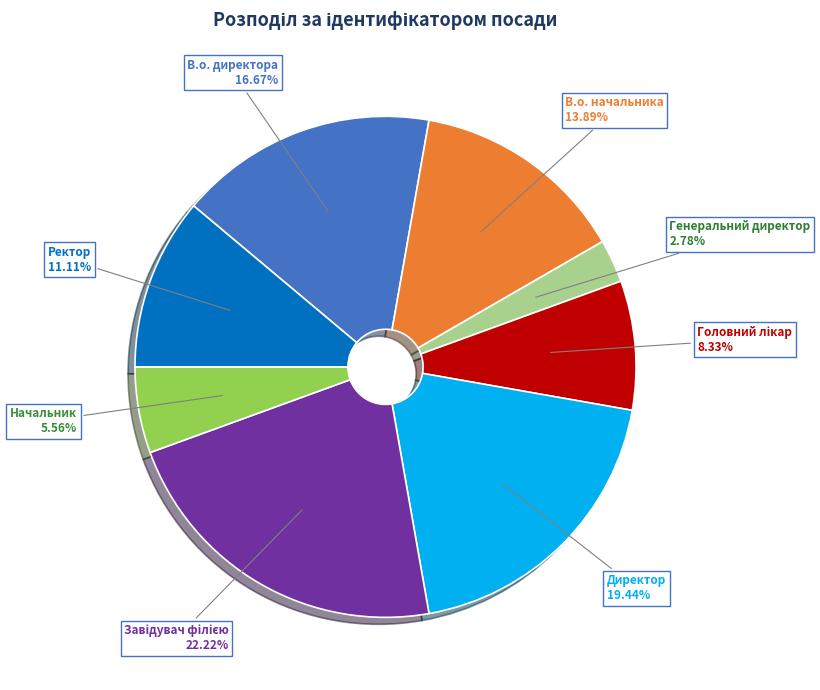

What is the smallest slice in the pie chart?

Генеральний директор